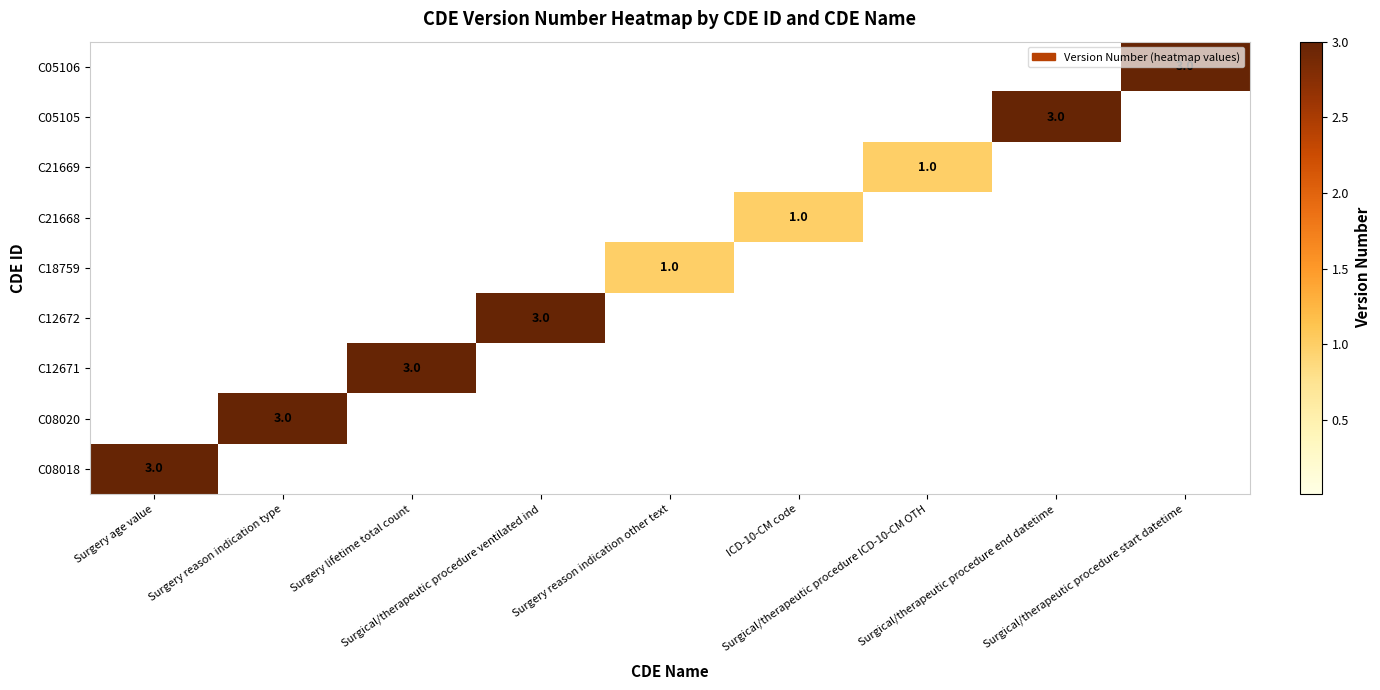

Count the number of categories in the chart.

9